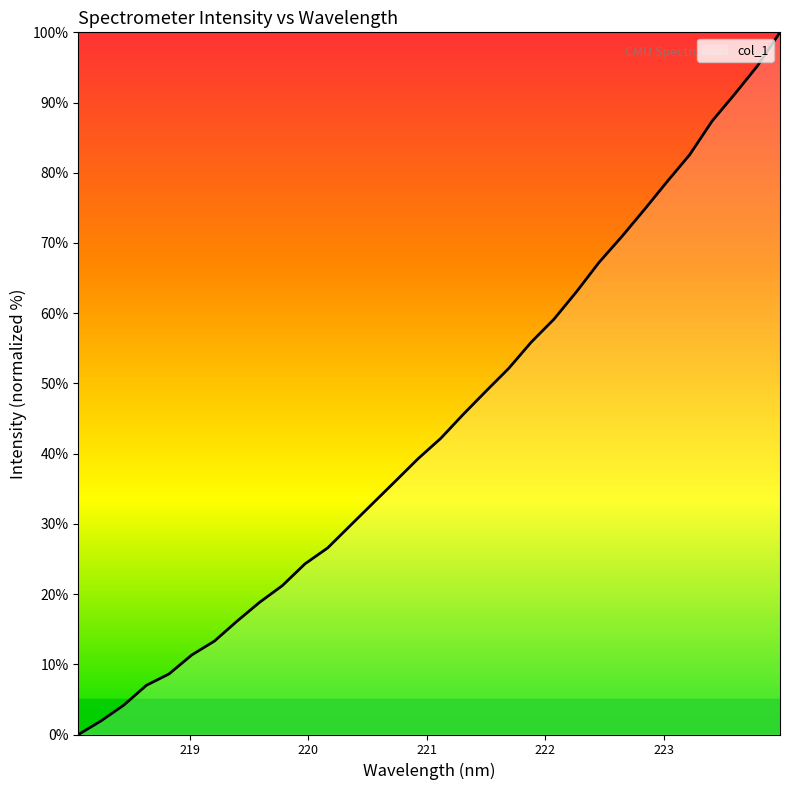

What is the maximum value shown in the chart?

100.0